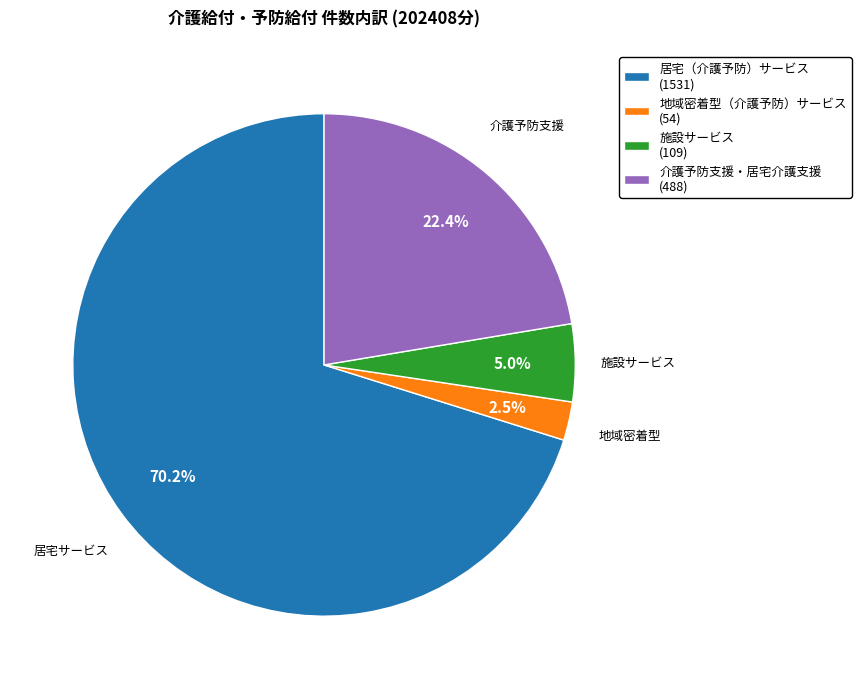

Is there any slice that represents more than half of the pie?

Yes